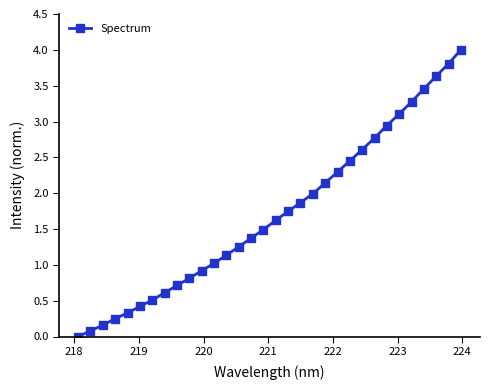

What is the difference between the maximum and second lowest values?

3.9